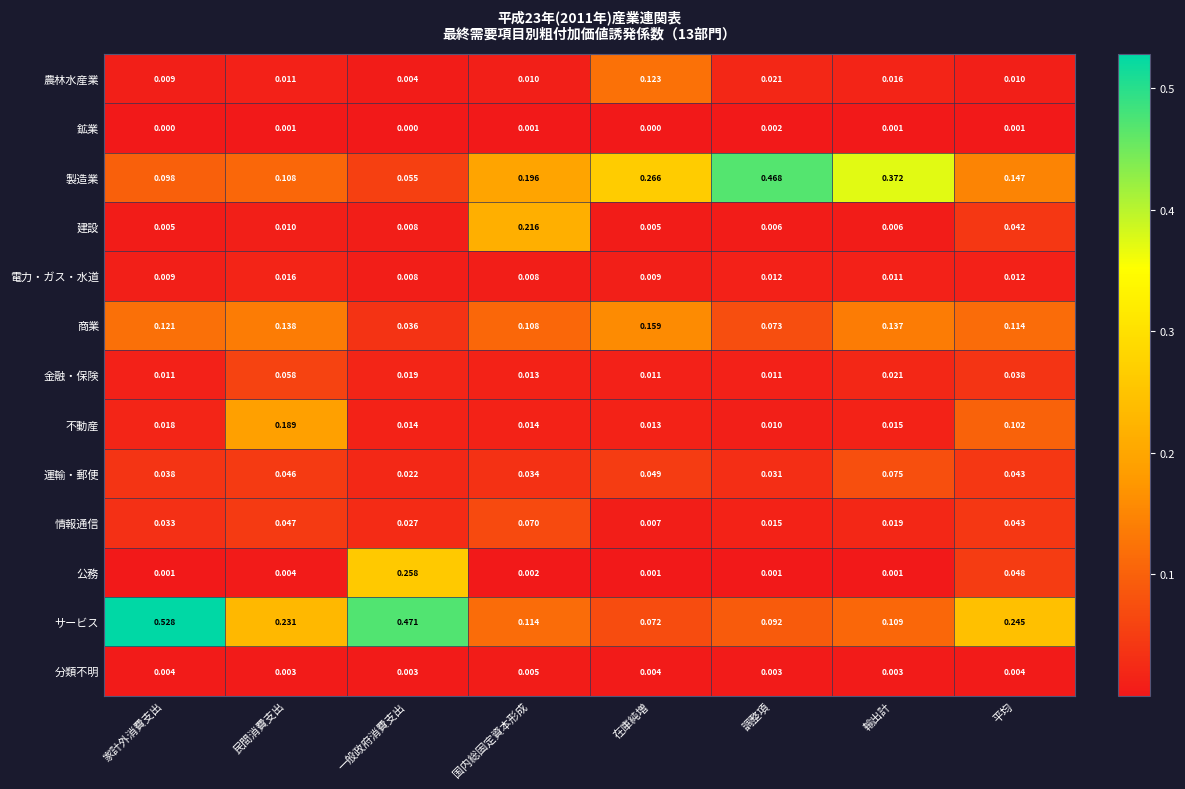

At which label is 製造業 closest to 0?

一般政府消費支出